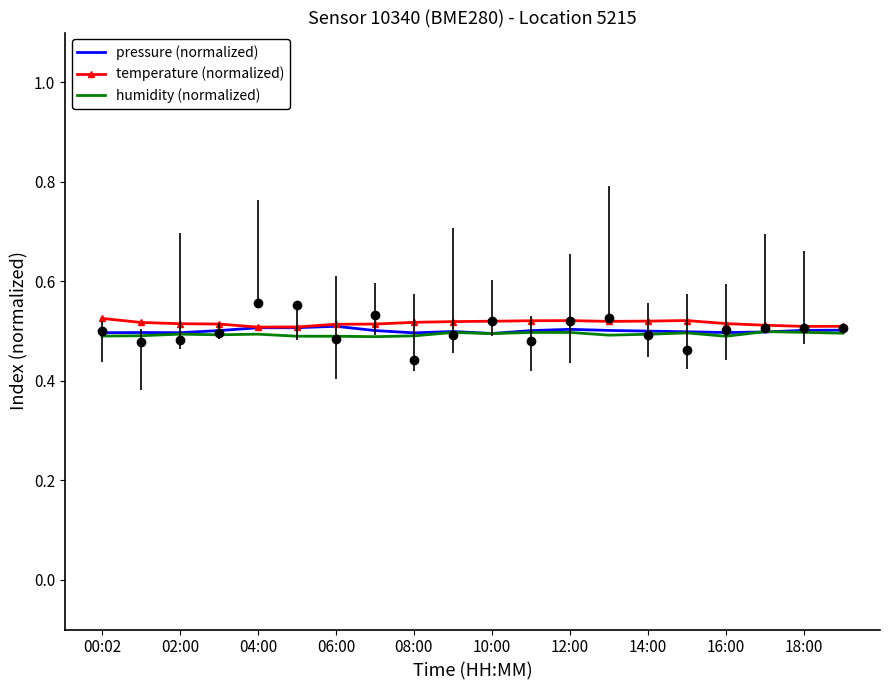

The value of humidity (normalized) at 13 is 0.5. True or false?

True